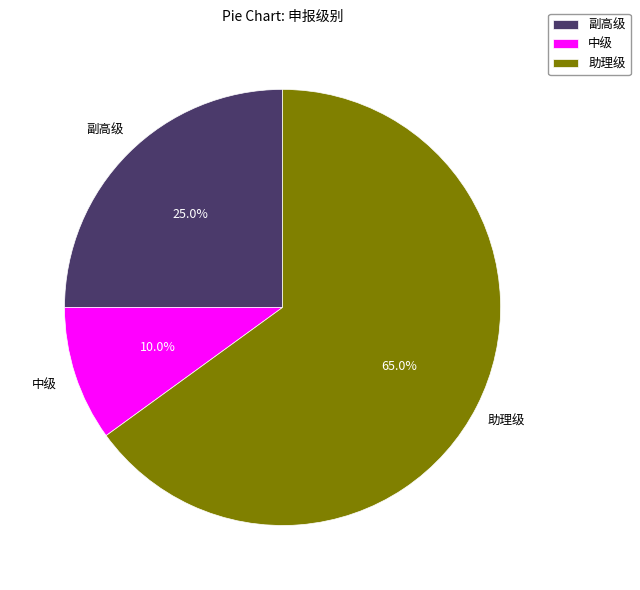

How many slices are in this pie chart?

3